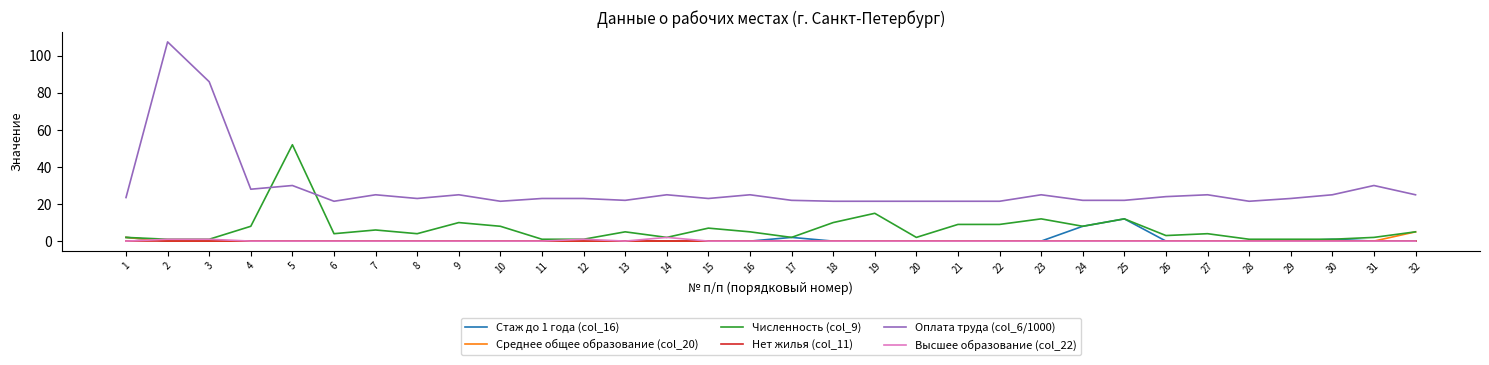

What are all the series names shown in the legend?

Стаж до 1 года (col_16), Среднее общее образование (col_20), Численность (col_9), Нет жилья (col_11), Оплата труда (col_6/1000), Высшее образование (col_22)